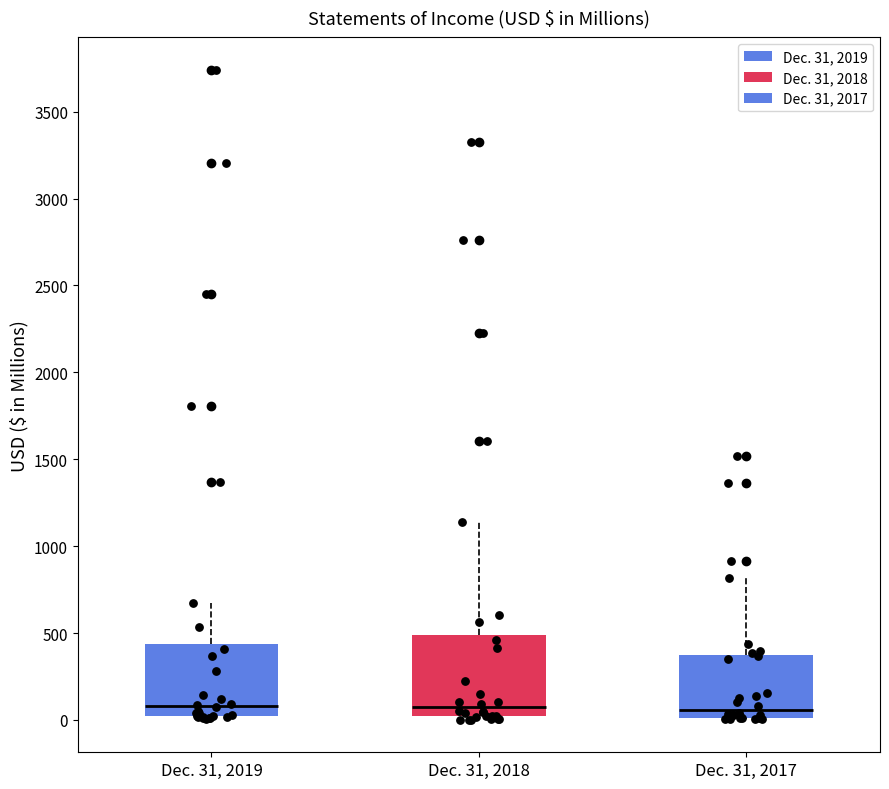

Reading left to right, read every box against the y-axis: the position of its median line, the range the box covers, and the ends of its whiskers. The values are not printed on the chart, so give them approximately, as read against the axis.

Dec. 31, 2019: median 100, box 0 to 450, whiskers 0 to 650
Dec. 31, 2018: median 50, box 0 to 500, whiskers 0 (just below the box's lower edge) to 1150
Dec. 31, 2017: median 50, box 0 to 350, whiskers 0 to 800